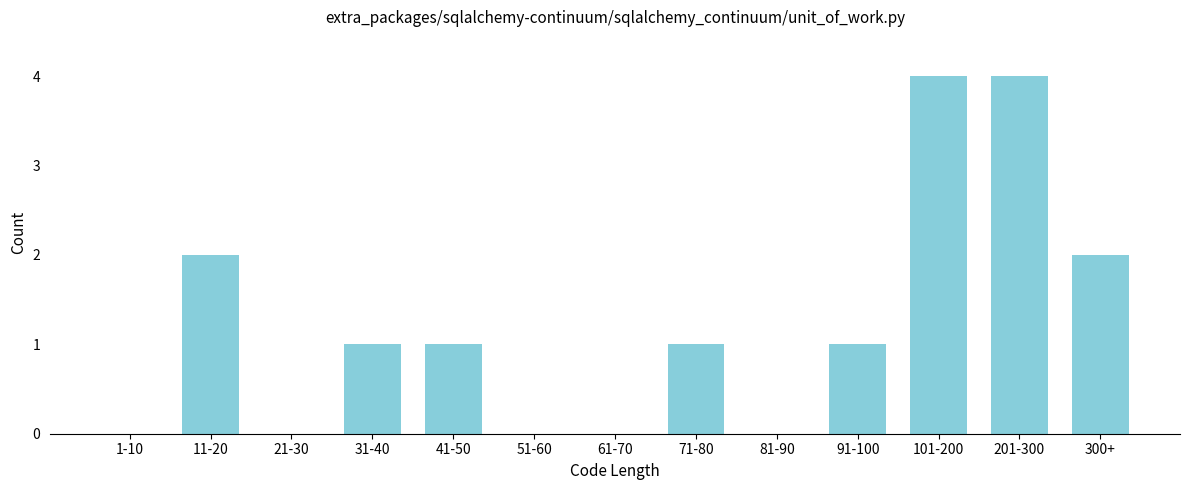

Reading left to right, extract all data points from this chart.

1-10=0	11-20=2	21-30=0	31-40=1	41-50=1	51-60=0	61-70=0	71-80=1	81-90=0	91-100=1	101-200=4	201-300=4	300+=2